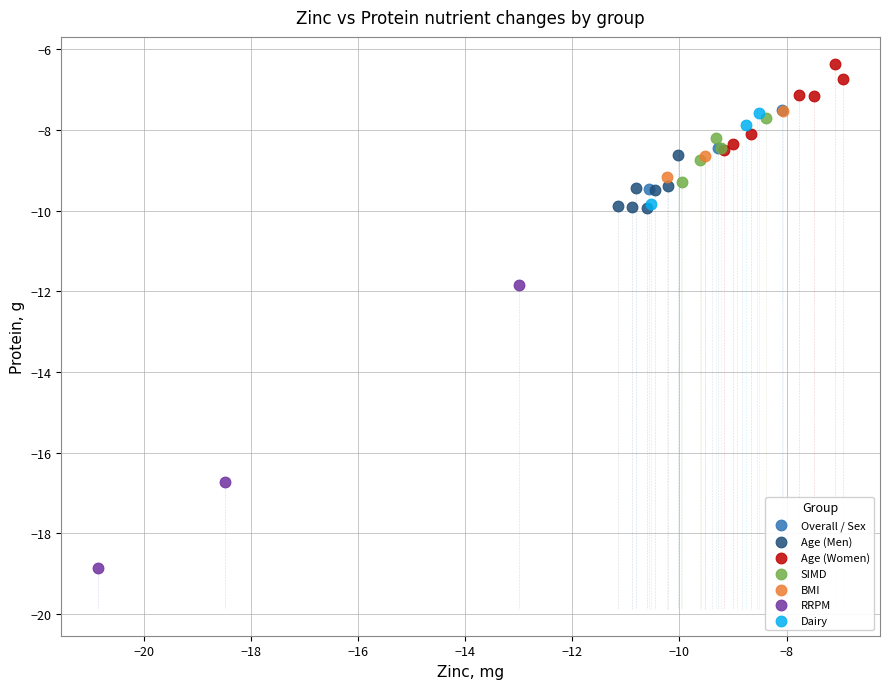

Which series reaches the maximum Y coordinate?

Age (Women)